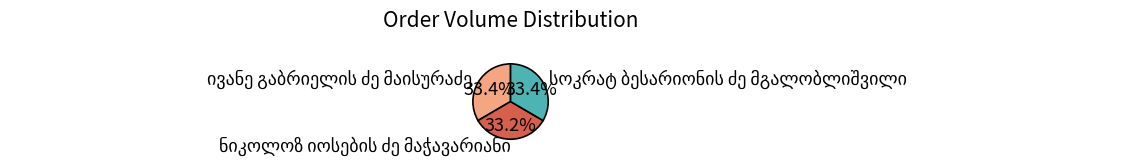

Is there a majority slice in this chart?

No